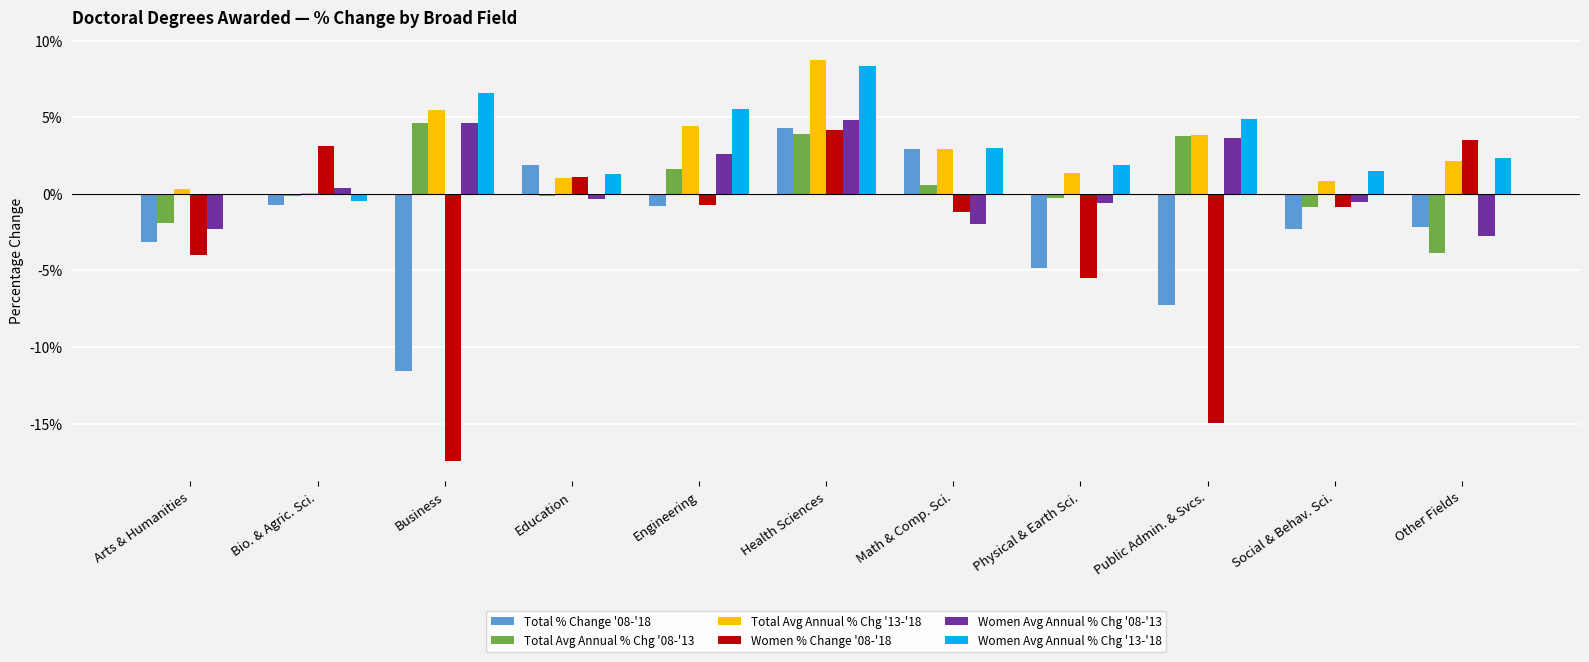

Which label corresponds to the smallest value in the chart?

Business